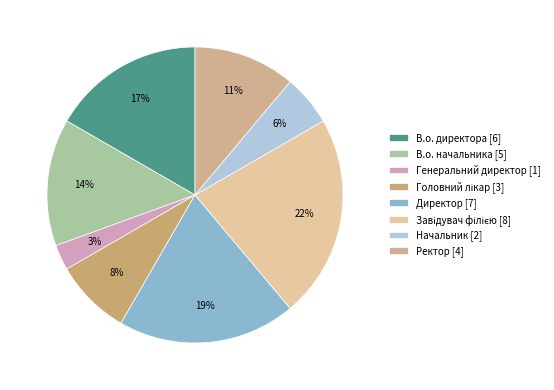

Count the number of slices in the pie.

8